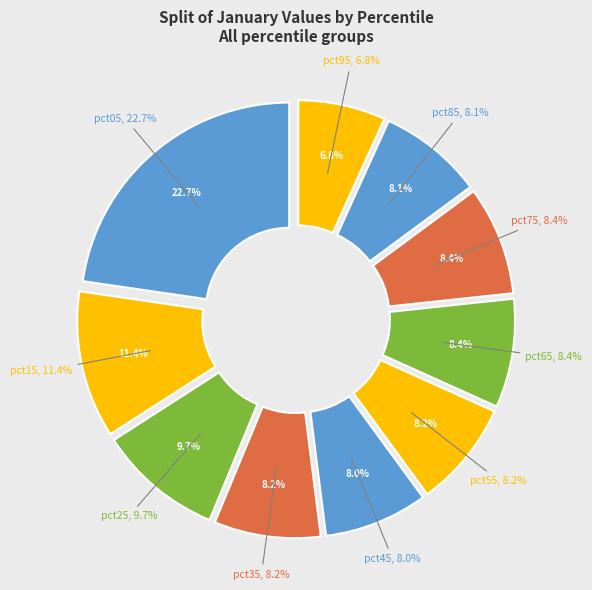

Do pct35 and pct55 together represent more than half of the pie?

No